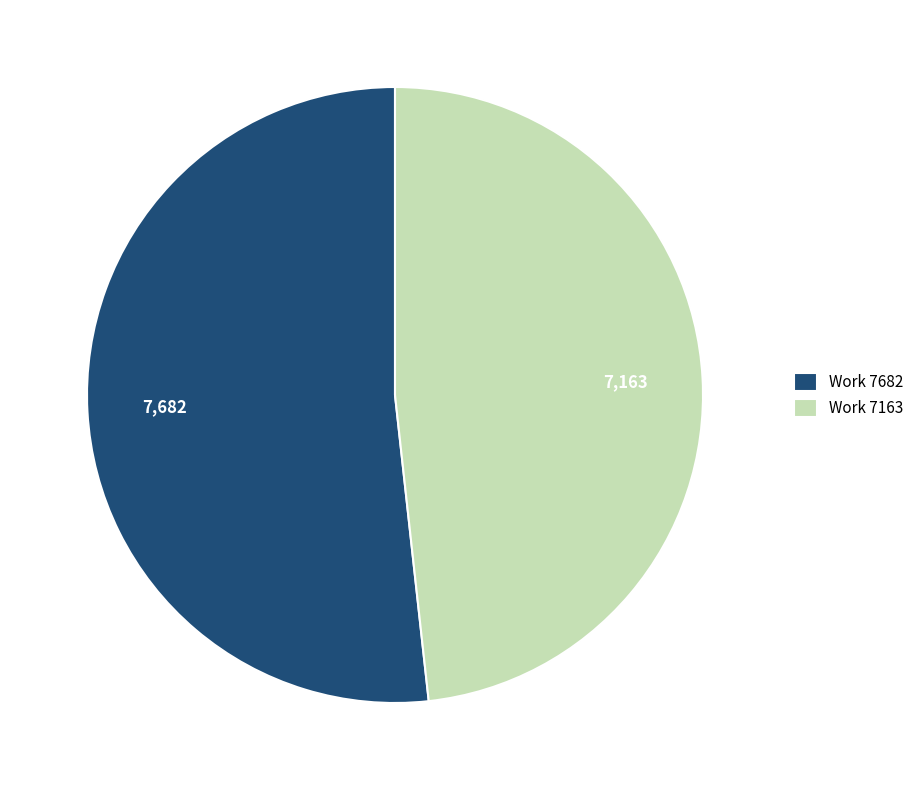

Which slice is the largest?

Work 7682